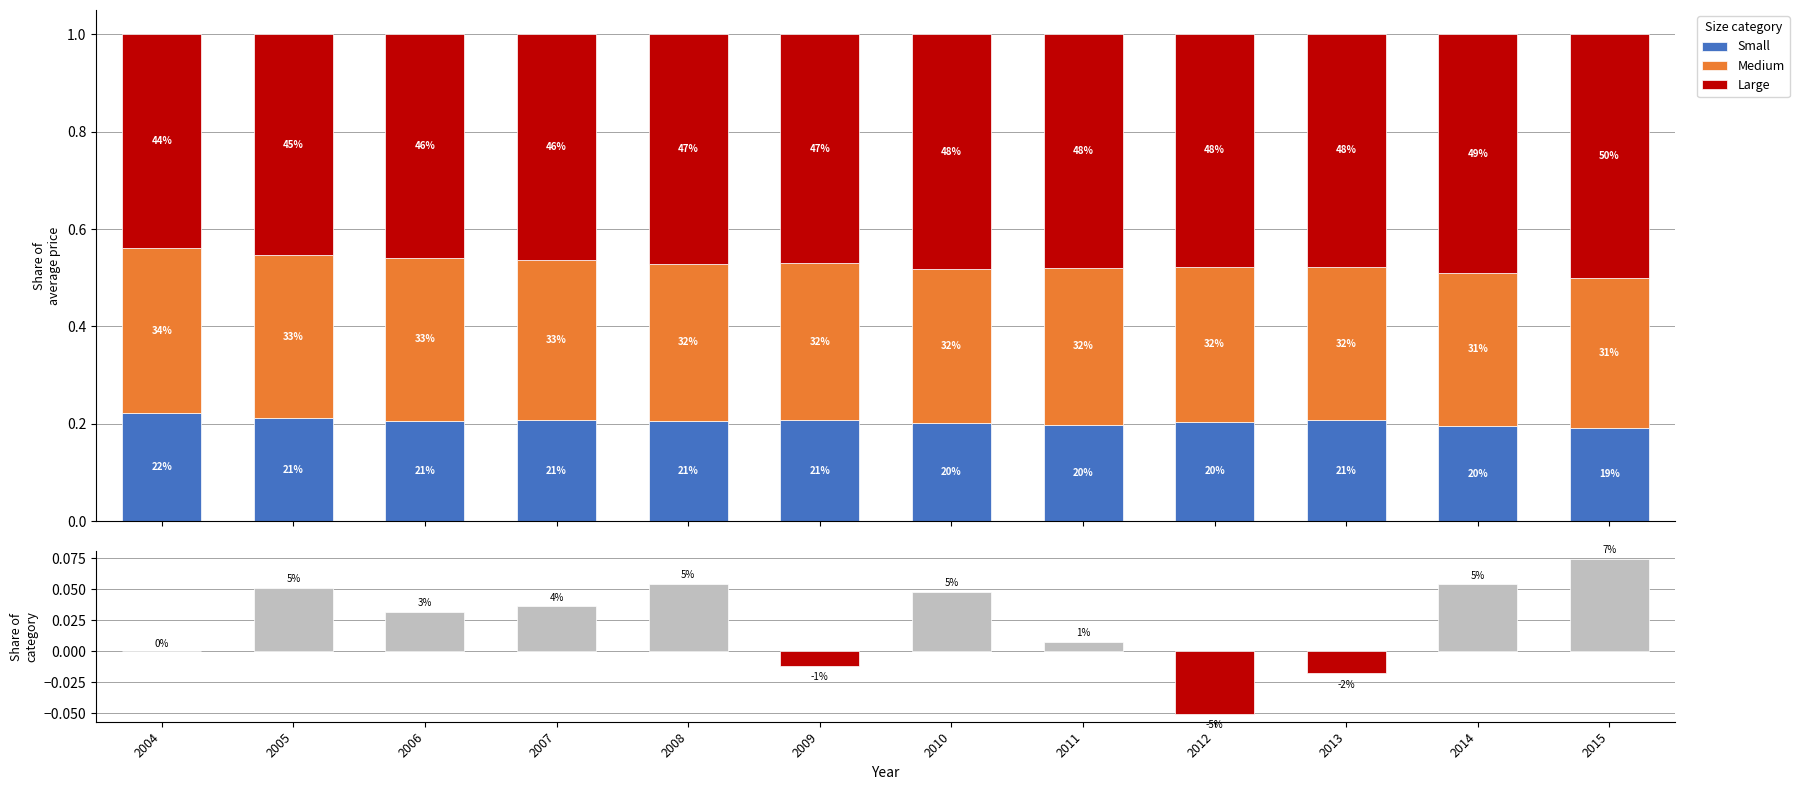

Is it true that Large equals 0.5 at 2010?

True